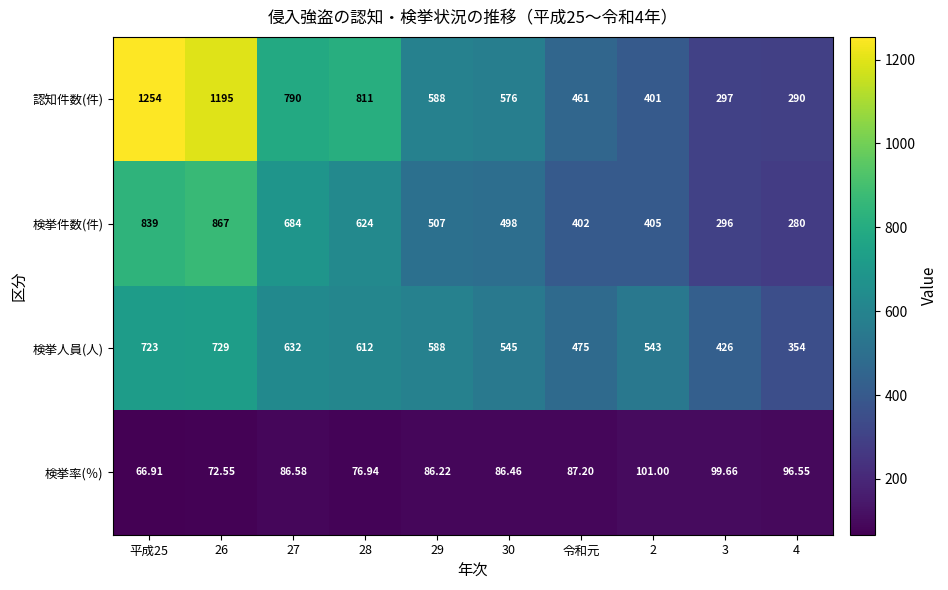

How many distinct data groups are displayed?

4